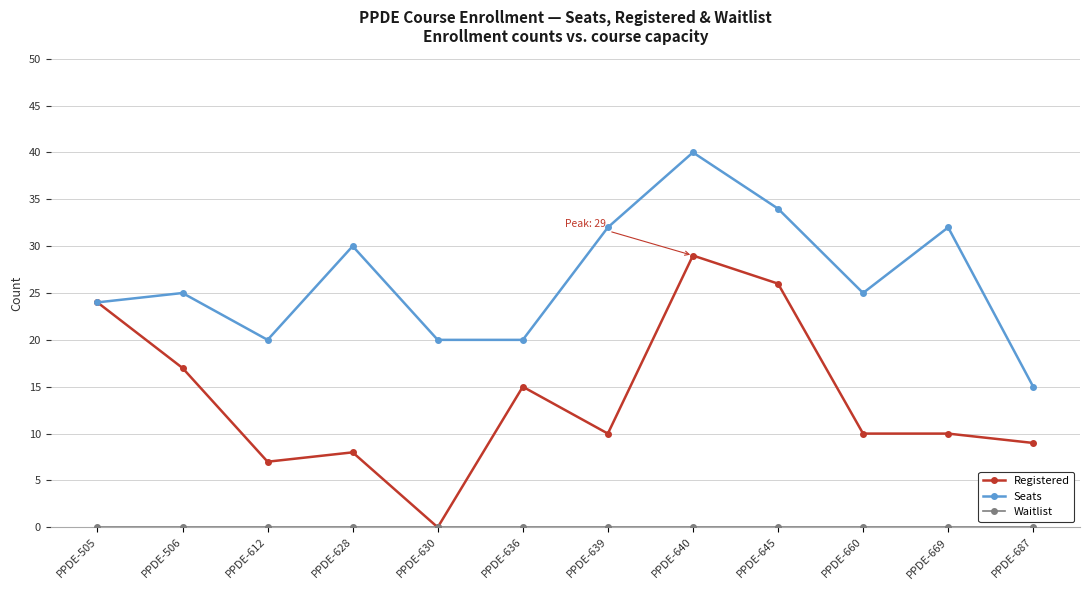

How many lines are shown in the chart?

3